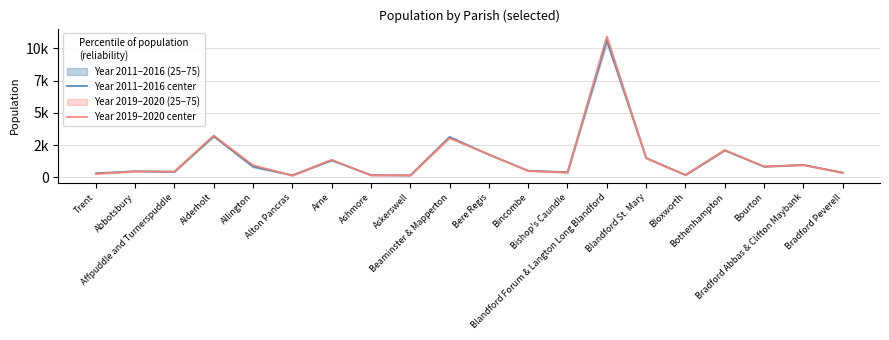

List the series in order of their overall mean, lowest first.

Year 2011–2016 center, Year 2019–2020 center